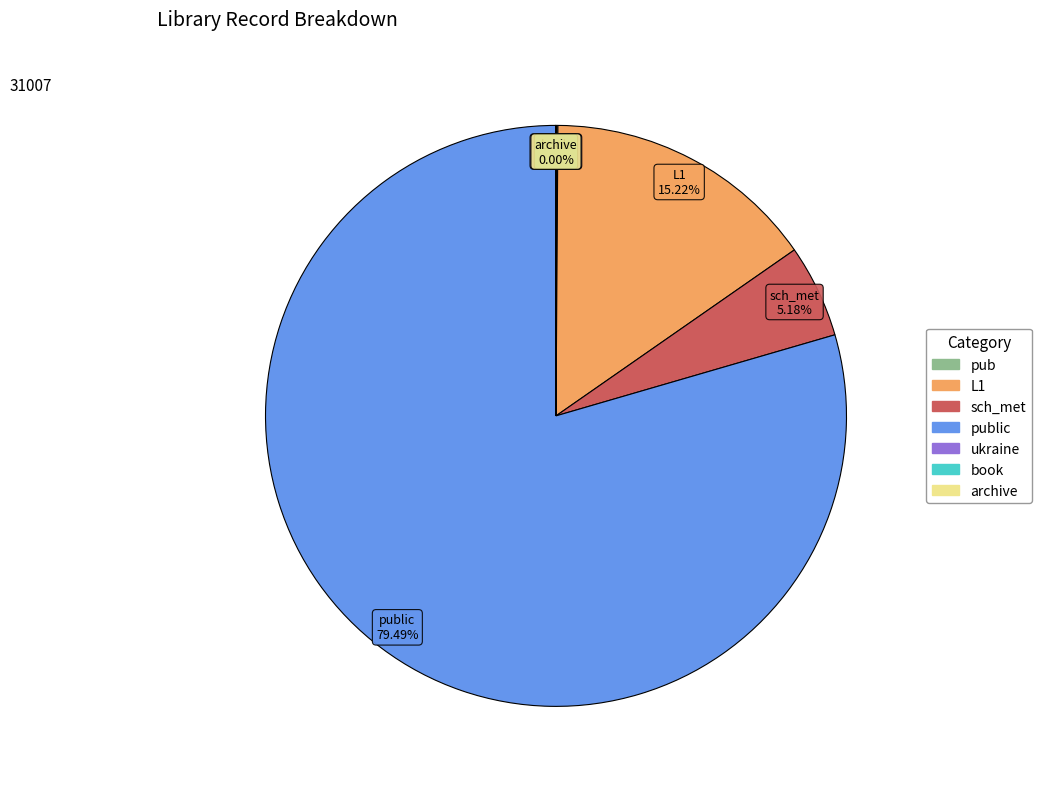

Does any single category account for the majority?

Yes